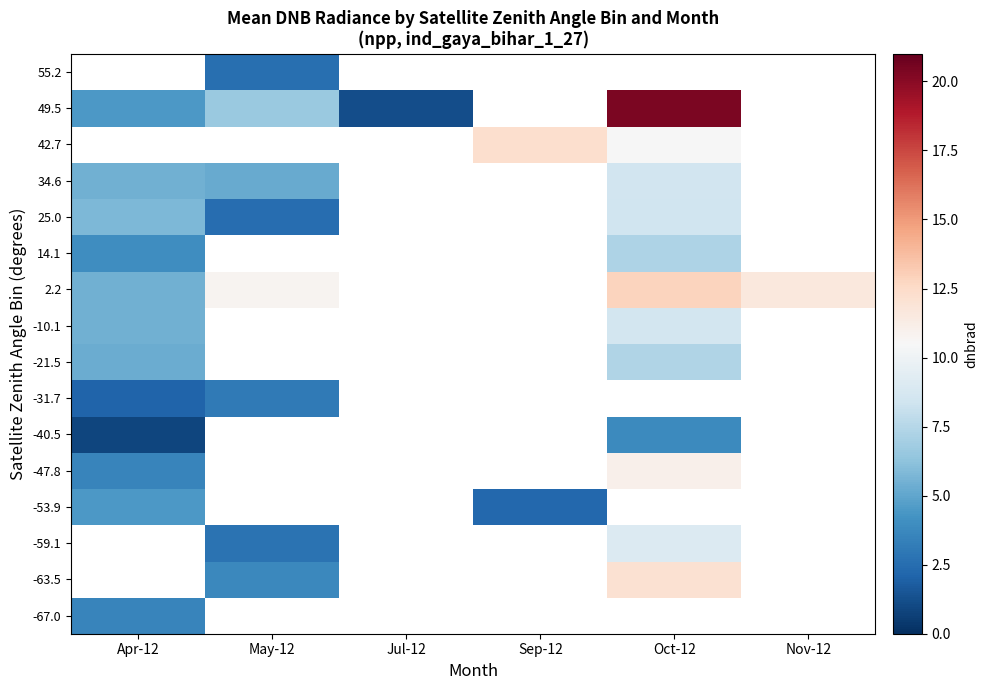

Between Oct-12 and Nov-12, which is larger?

Nov-12